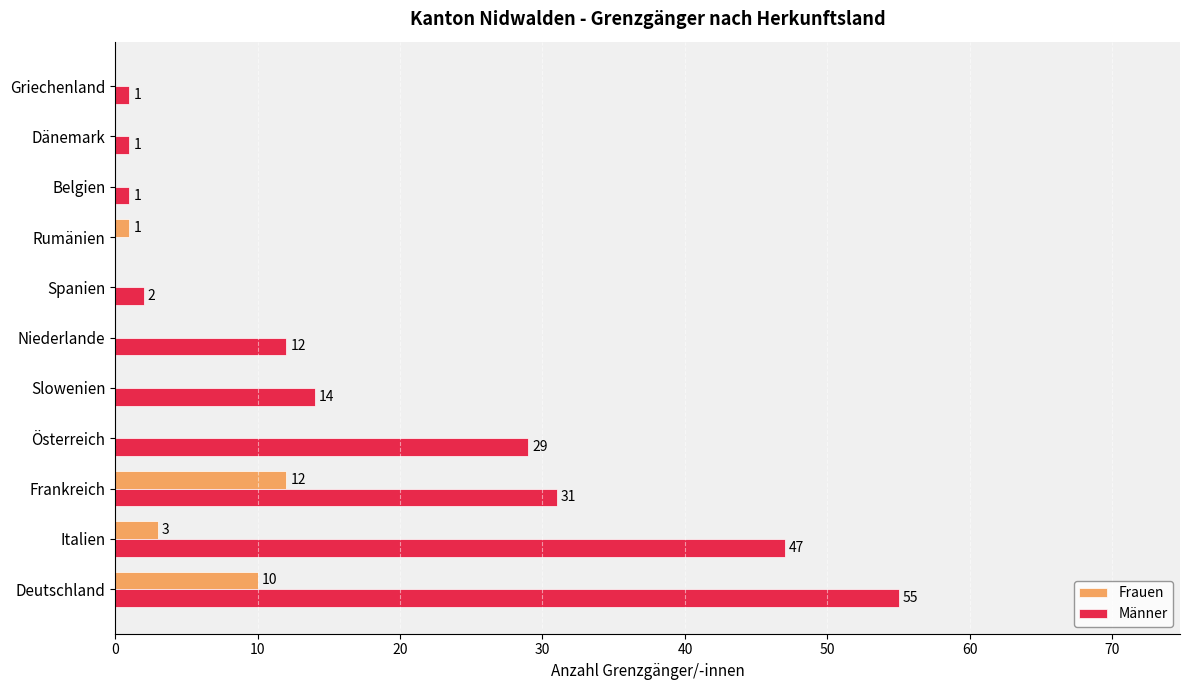

Is it true that Männer equals 16 at Niederlande?

False